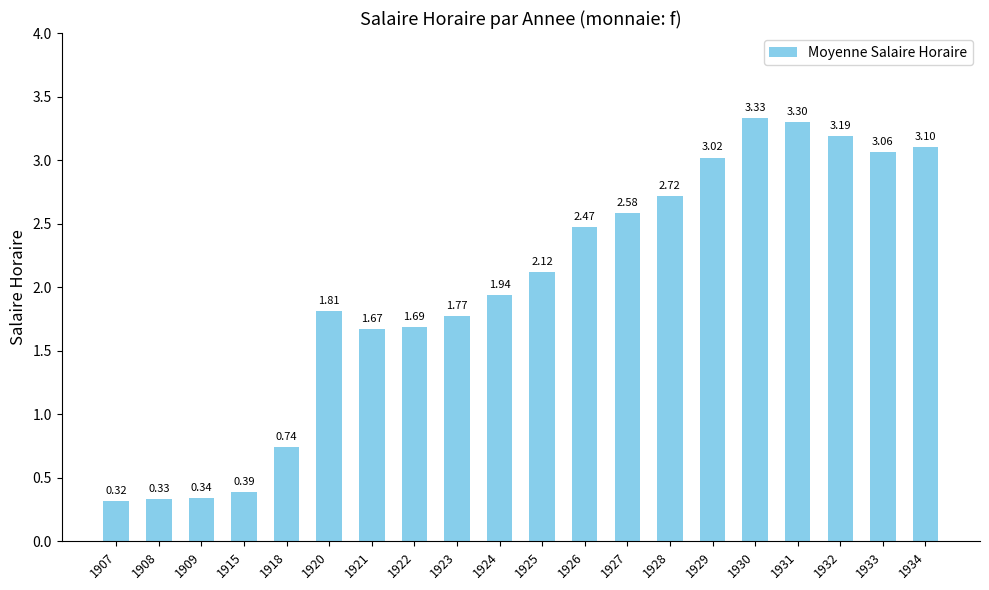

Which has a higher value, 1920 or 1929?

1929